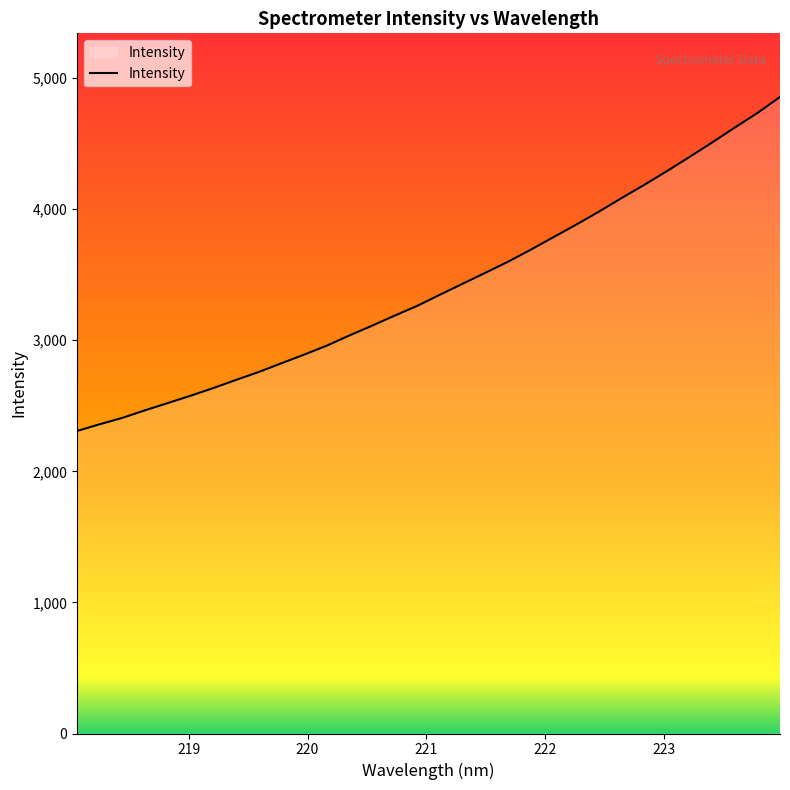

What is the minimum value shown in the chart?

2308.0